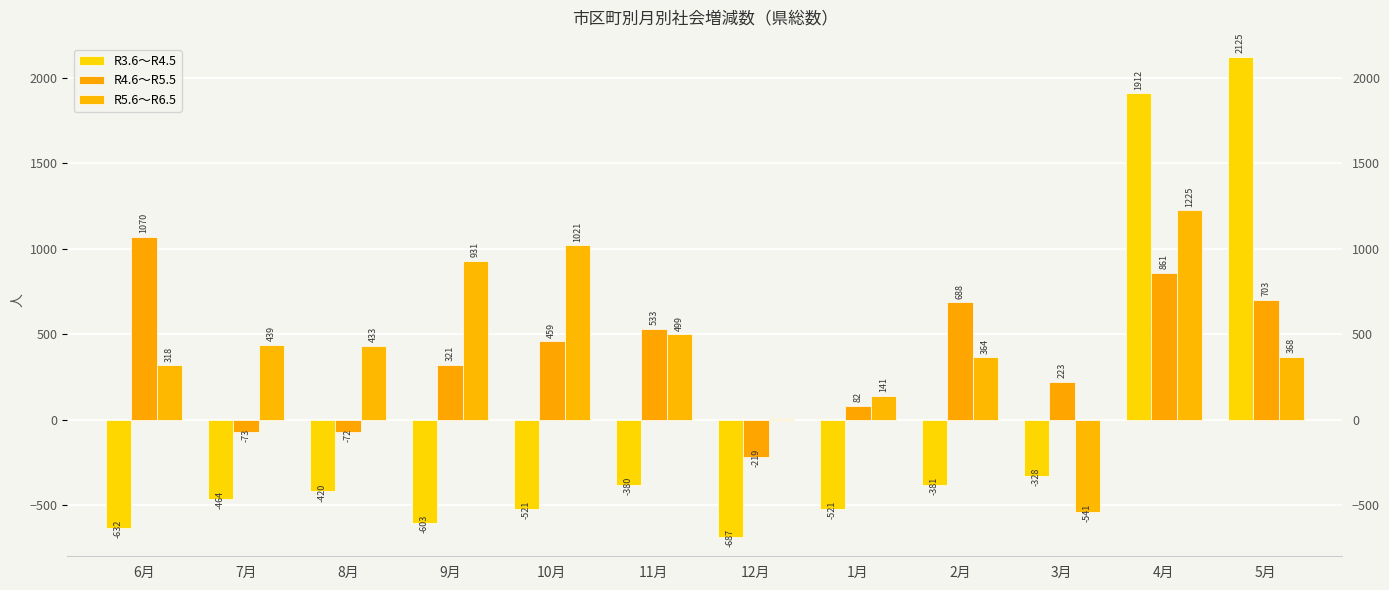

Reading left to right, what are all the values shown in this chart?

R3.6～R4.5: 6月=-632	7月=-464	8月=-420	9月=-603	10月=-521	11月=-380	12月=-687	1月=-521	2月=-381	3月=-328	4月=1912	5月=2125
R4.6～R5.5: 6月=1070	7月=-73	8月=-72	9月=321	10月=459	11月=533	12月=-219	1月=82	2月=688	3月=223	4月=861	5月=703
R5.6～R6.5: 6月=318	7月=439	8月=433	9月=931	10月=1021	11月=499	12月=6	1月=141	2月=364	3月=-541	4月=1225	5月=368